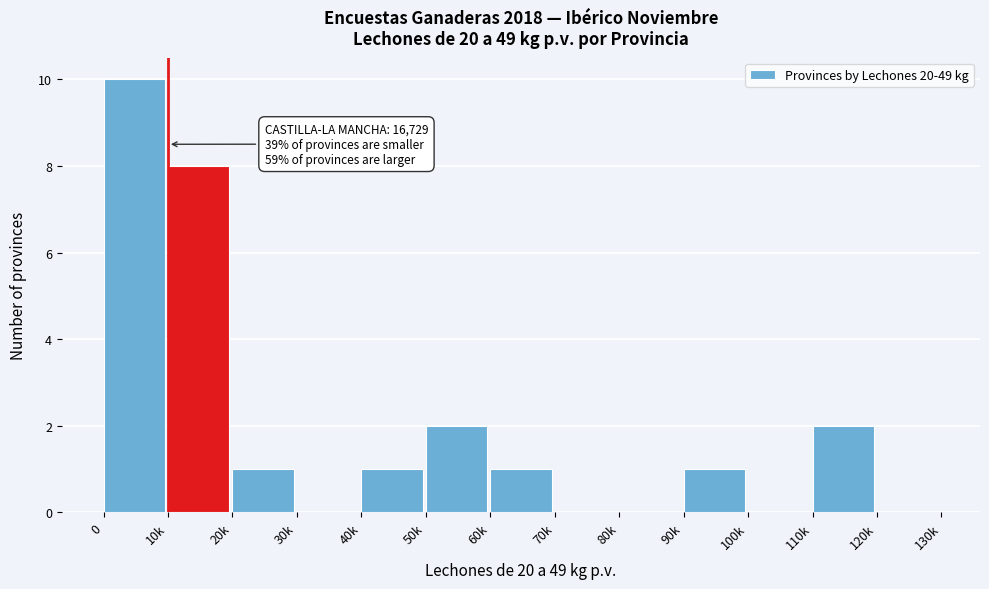

Reading left to right, what are all the values shown in this chart?

0=10	10k=8	20k=1	30k=0	40k=1	50k=2	60k=1	70k=0	80k=0	90k=1	100k=0	110k=2	120k=0